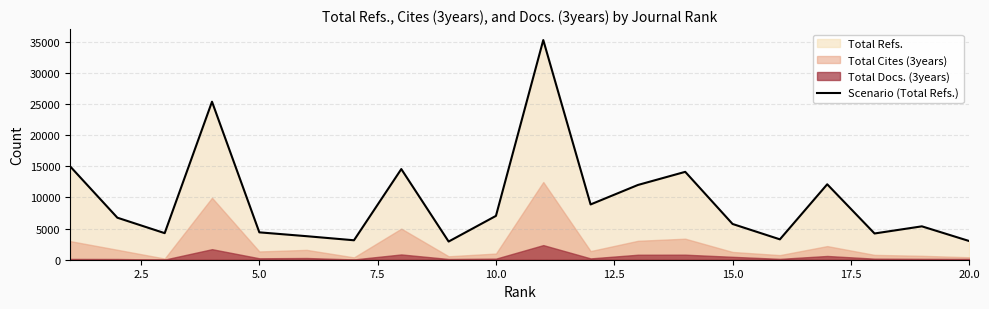

What is the minimum value for Scenario (Total Refs.)?

2919